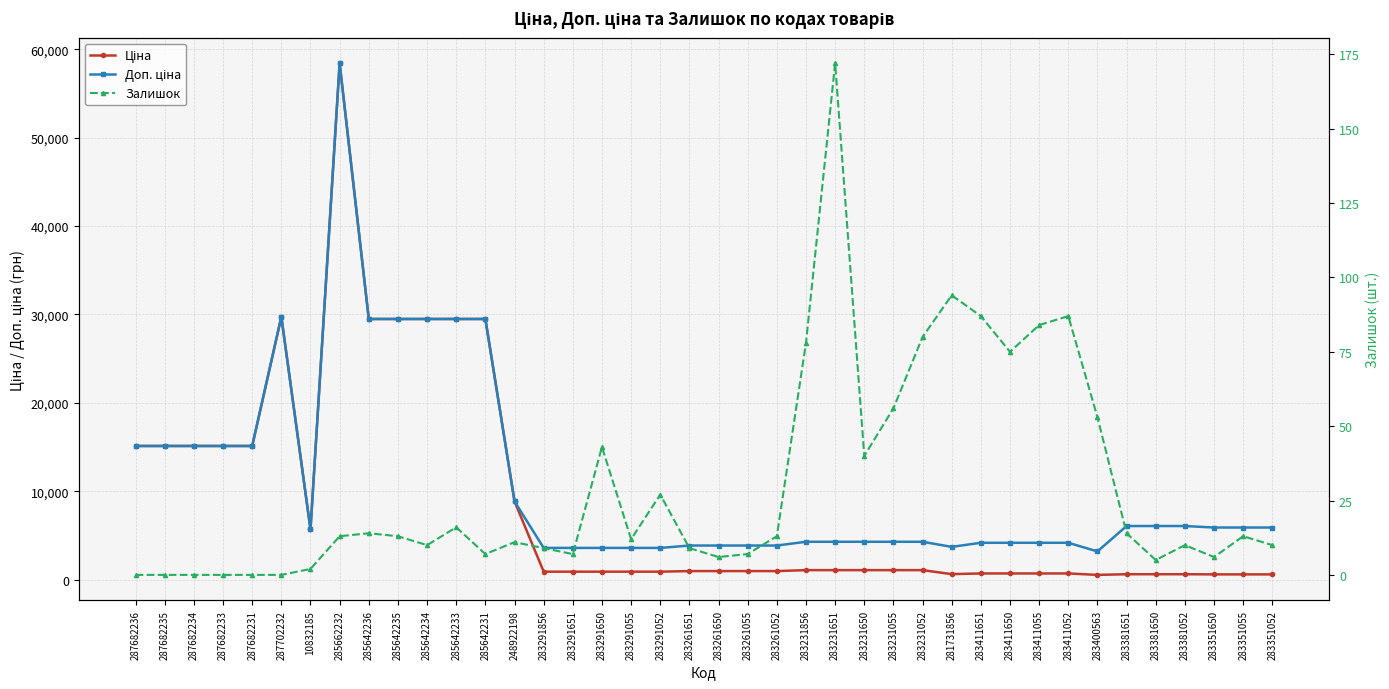

The Залишок series shows 3.0 at 283291055. True or false?

False